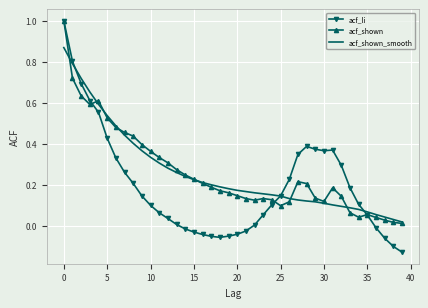

What is the highest value of the acf_shown series?

1.0